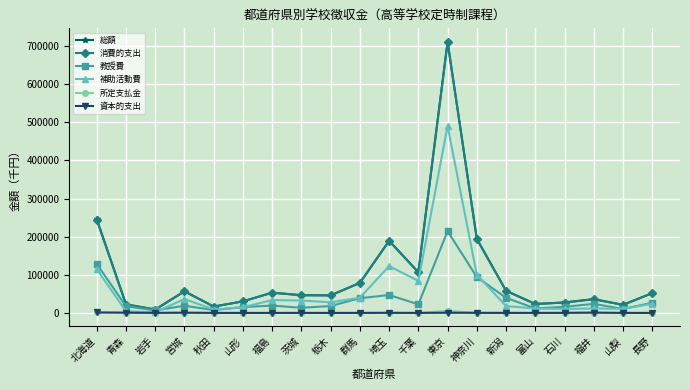

What is the highest value of the 補助活動費 series?

490385